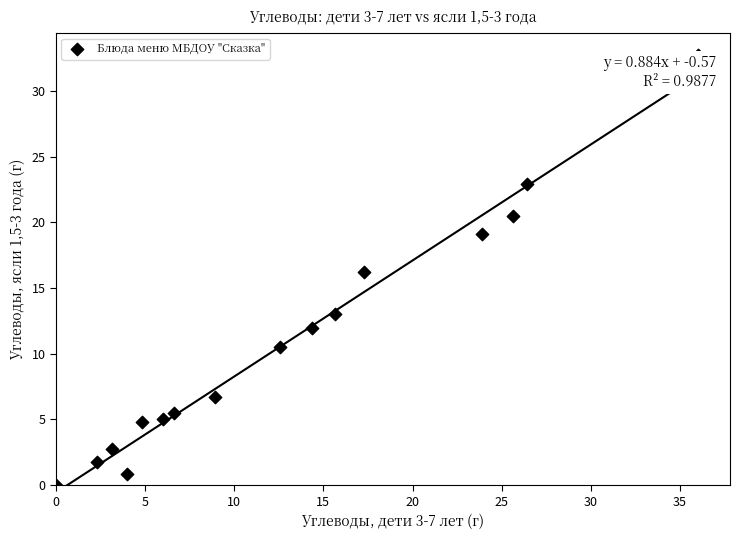

What is the range of Y values (max minus min)?

32.8